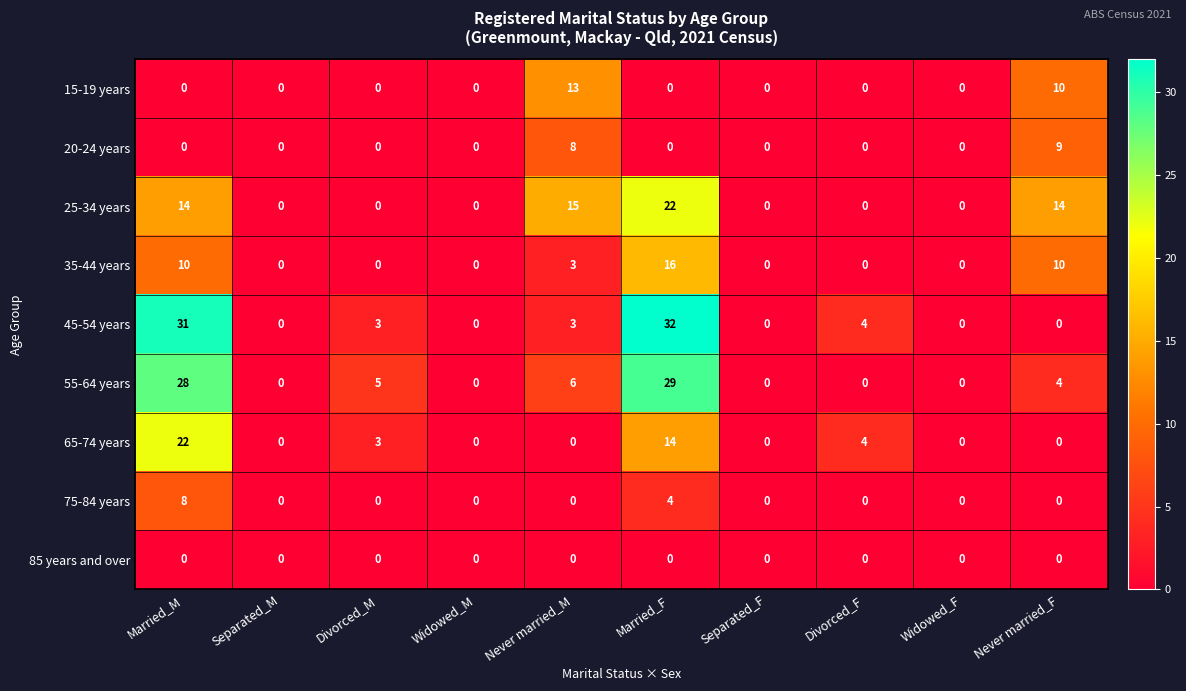

What value does the 65-74 years series have at Married_M?

22